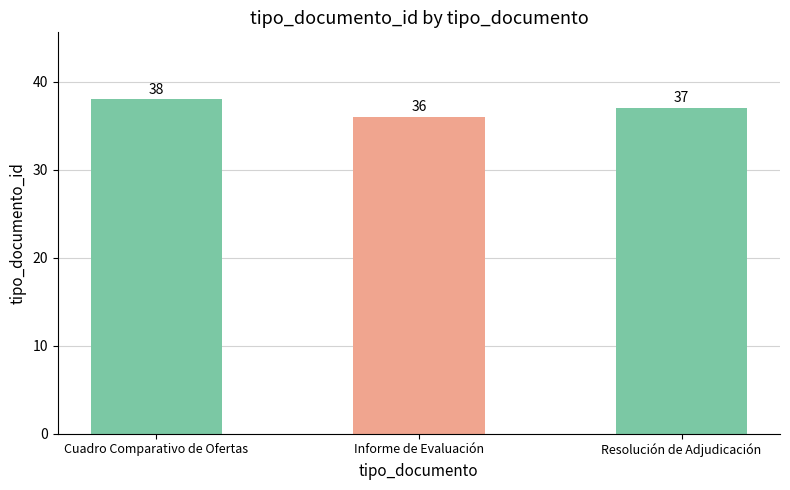

What is the change in value from Cuadro Comparativo de Ofertas to Resolución de Adjudicación?

-1